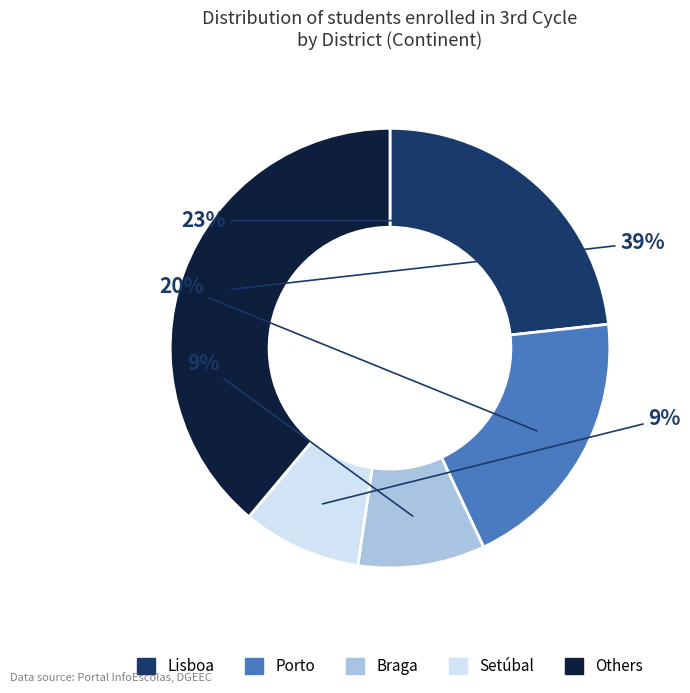

Is there any slice that represents more than half of the pie?

No